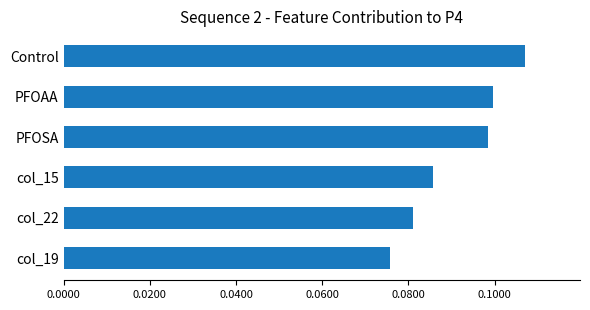

Are the bars horizontal?

Yes